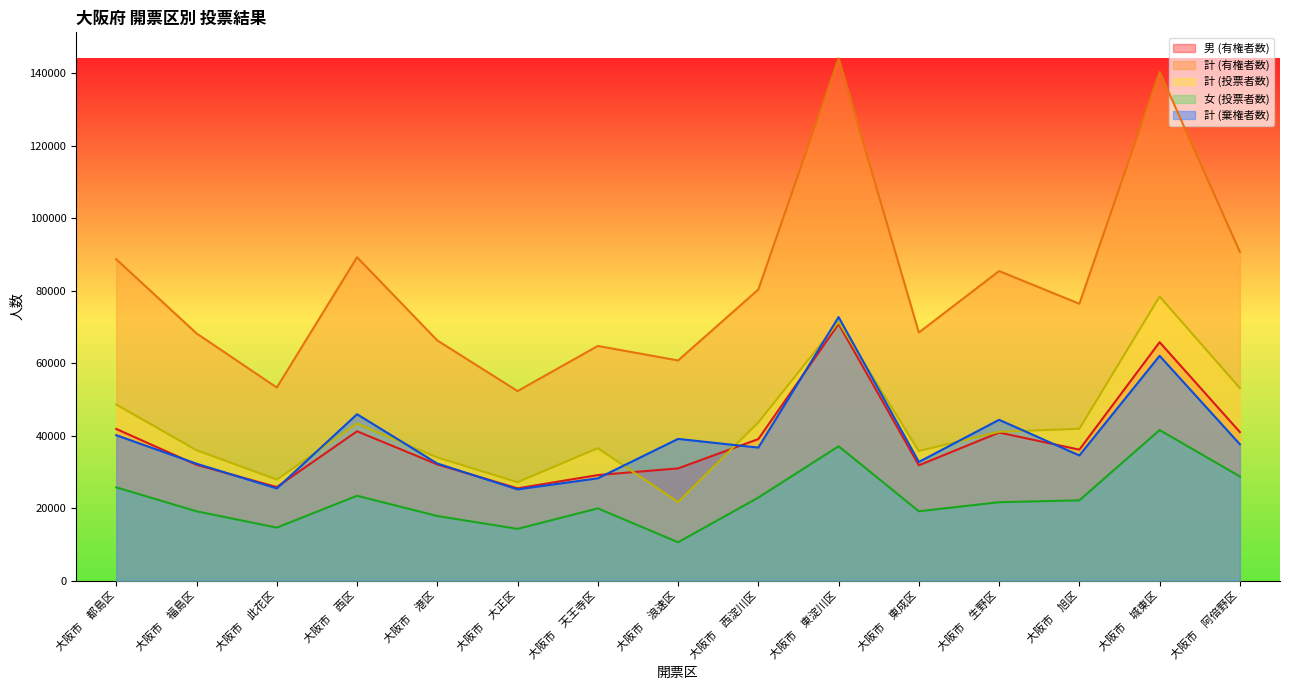

What position from the left is 大阪市　東成区?

11